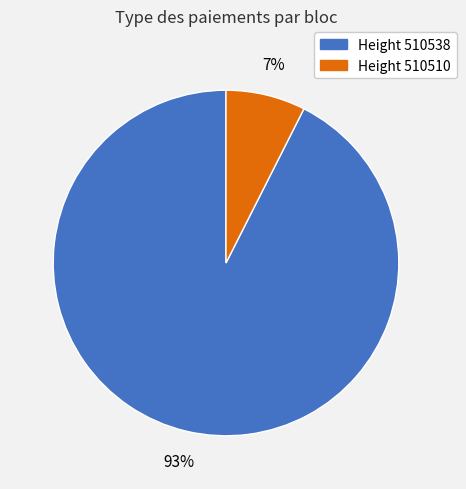

To the nearest percent, what is the average slice percentage?

50%